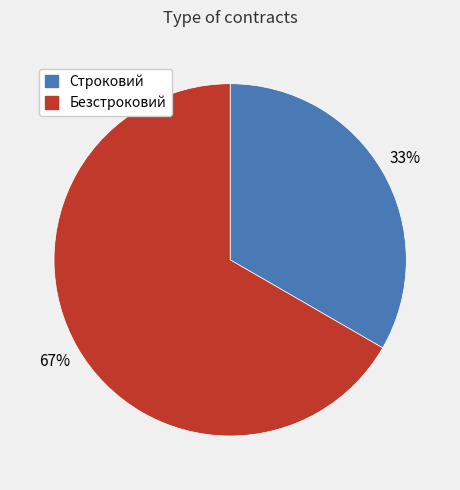

Is it true that Строковий is 33% of the pie?

True